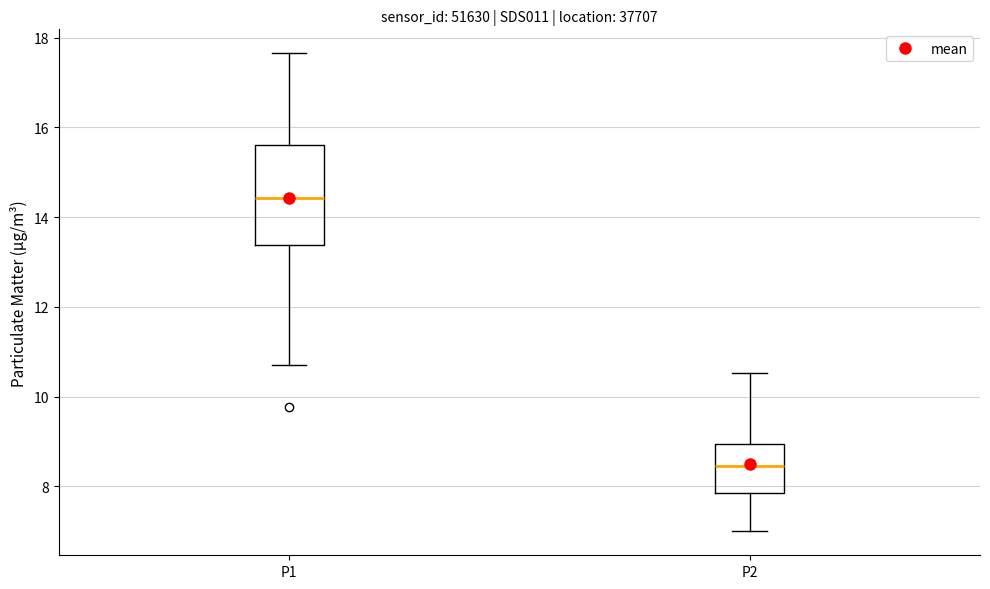

Which box is the tallest, from its lower edge to its upper edge?

P1